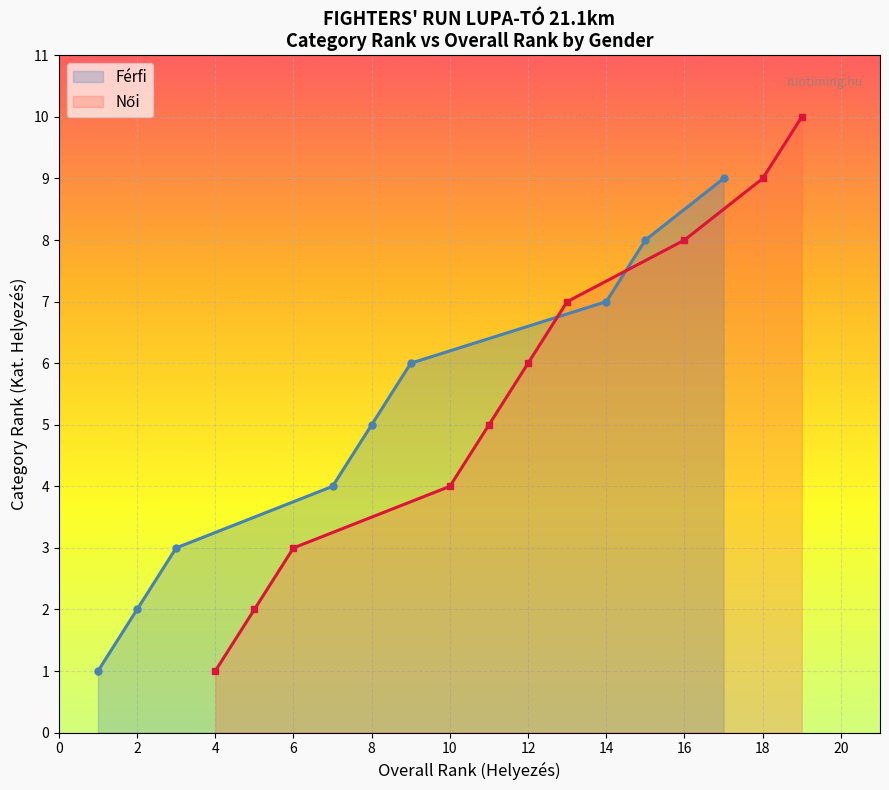

What is the average value?

6